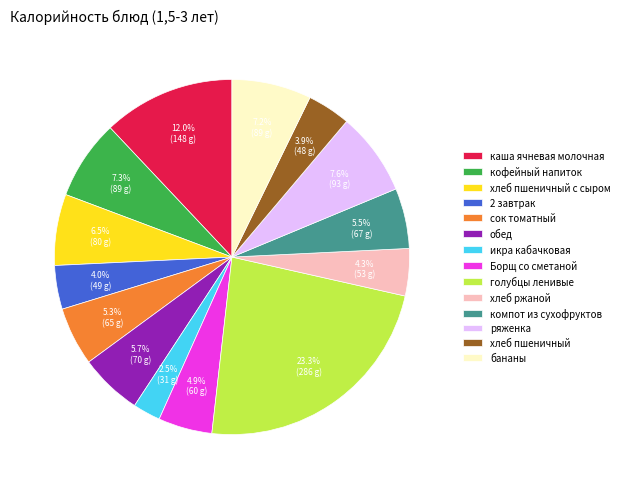

To the nearest percent, what is the average slice percentage?

7%